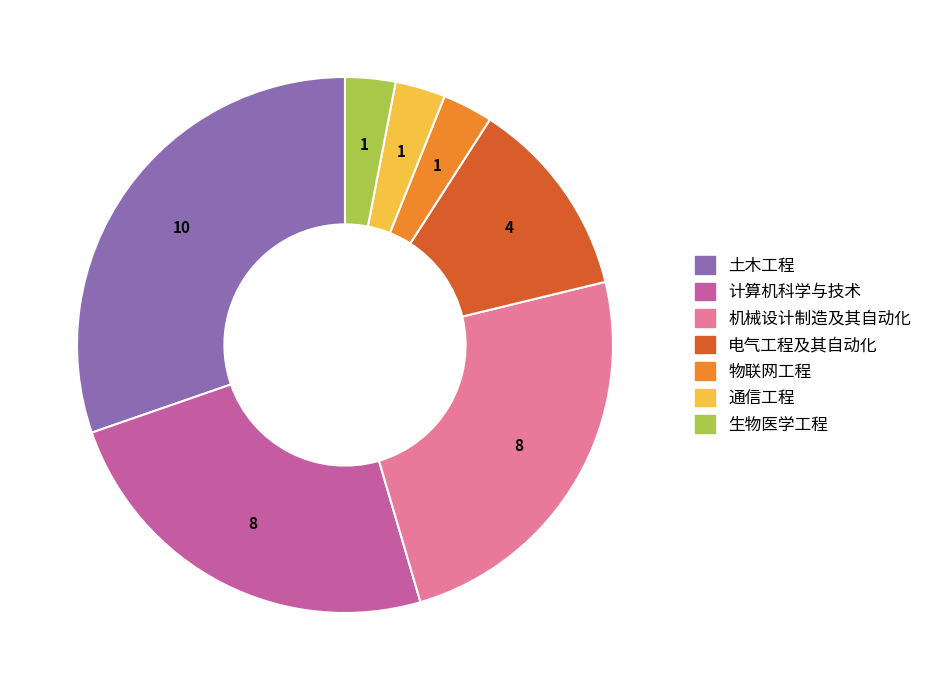

Does 通信工程 represent more than half of the total?

No